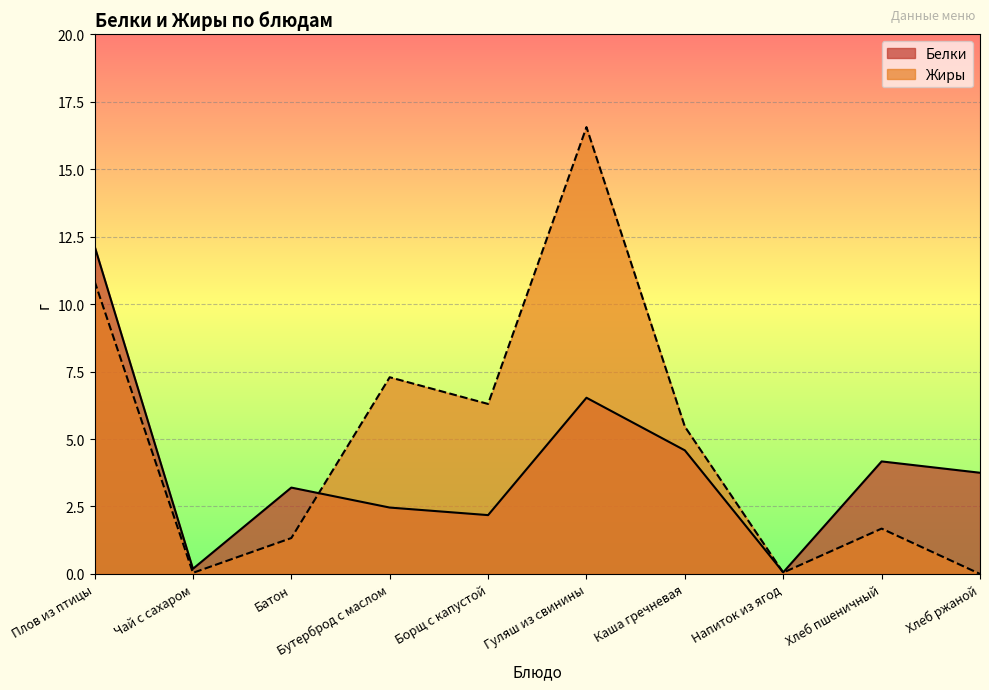

Between which two adjacent categories do Жиры and Белки first intersect?

Батон and Бутерброд с маслом